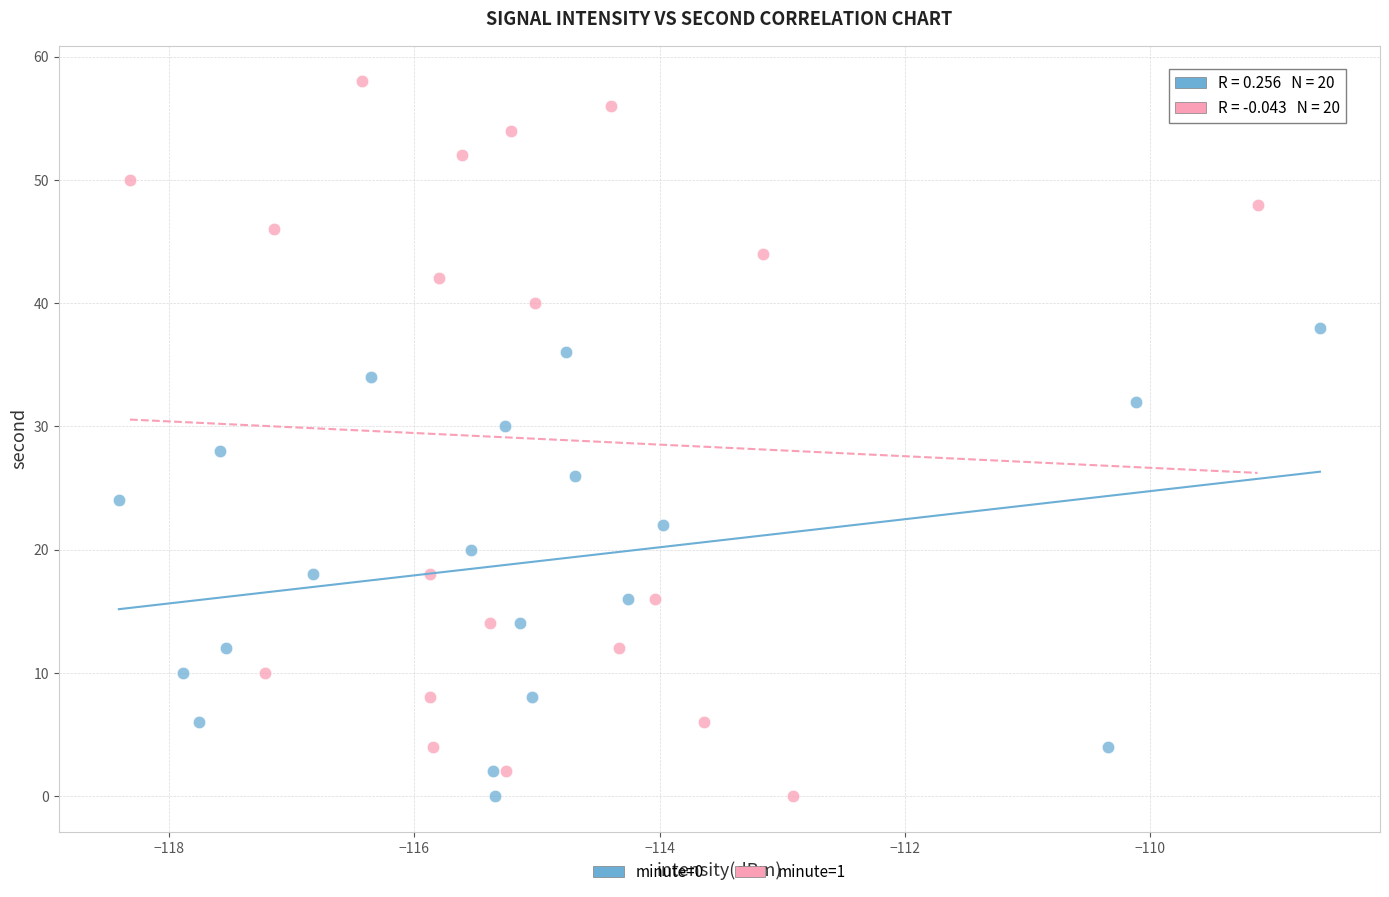

Which series reaches the maximum Y coordinate?

minute=1